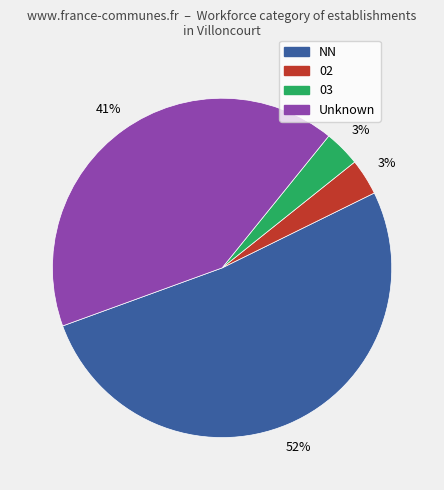

To the nearest percent, what is the average slice percentage?

25%